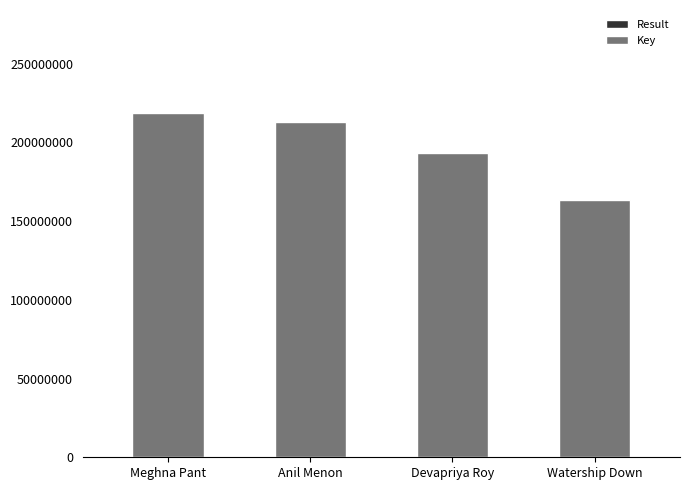

How many Key values are between 193052740 and 218569099?

3